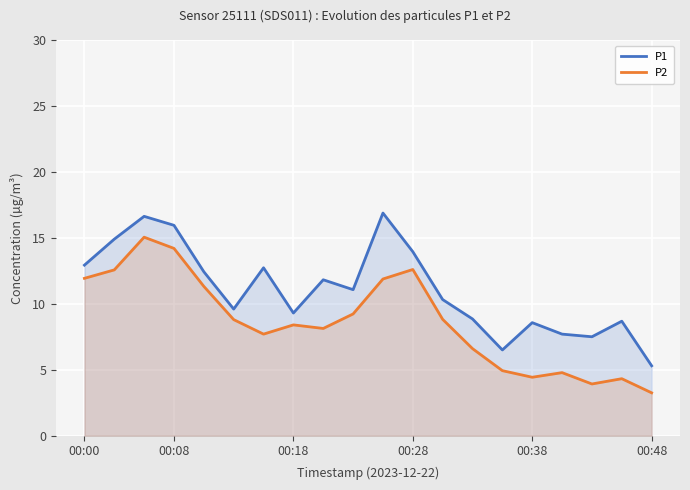

What is the difference between the maximum and minimum values in the P2 series?

11.8